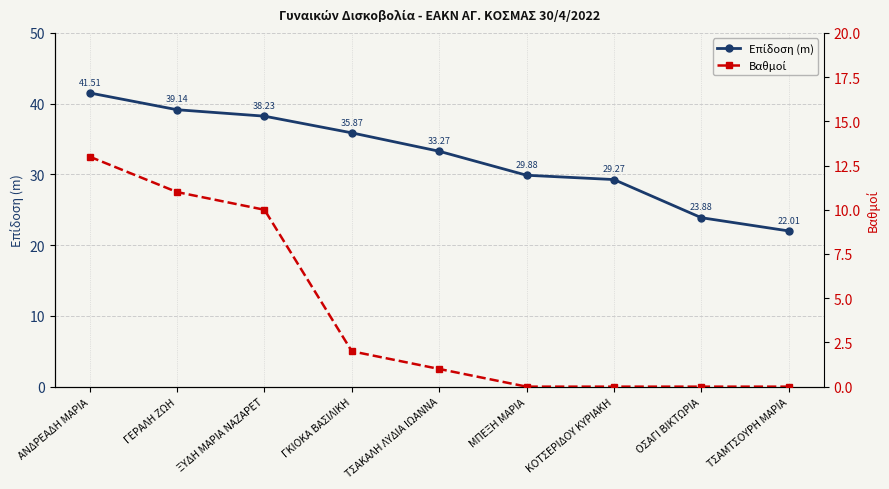

How many values in the Επίδοση (m) series are below 33?

4